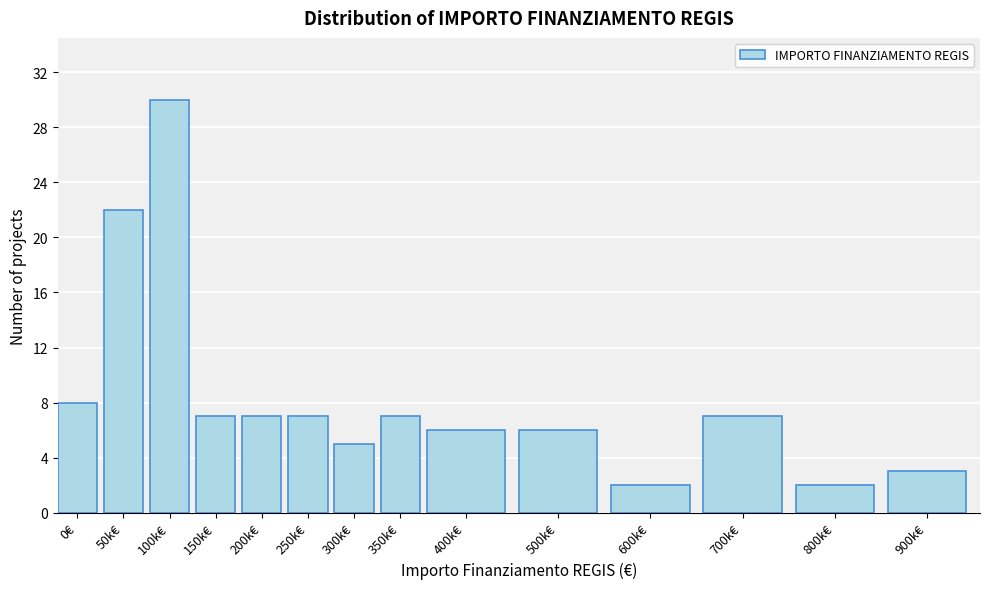

Reading left to right, what are all the values shown in this chart?

8	22	30	7	7	7	5	7	6	6	2	7	2	3